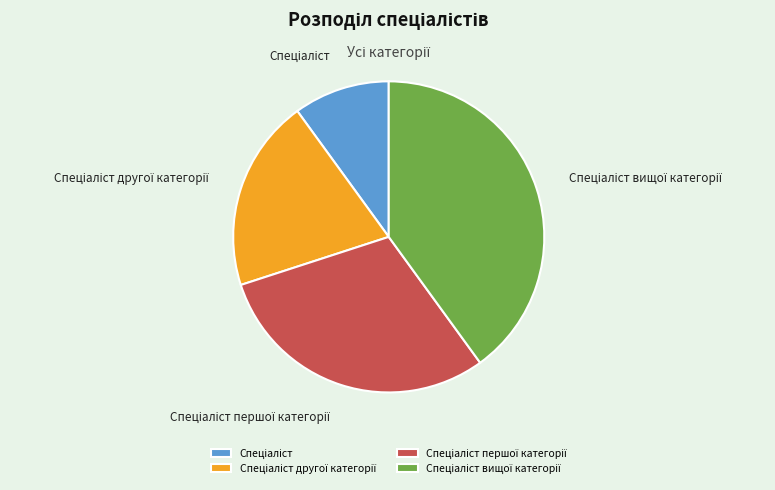

Is there any slice that represents more than half of the pie?

No